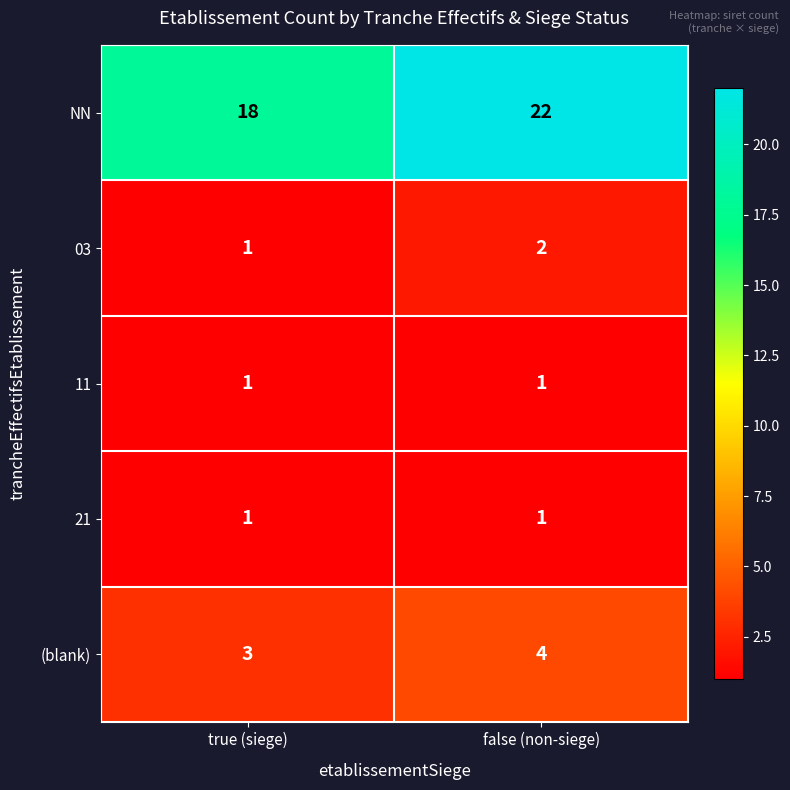

Rank the categories by (blank) value from lowest to highest.

true (siege), false (non-siege)